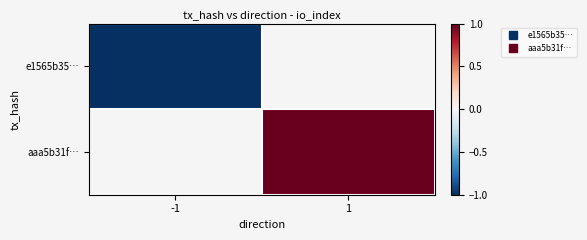

At 1, list the series in order from smallest to largest.

e1565b35…, aaa5b31f…